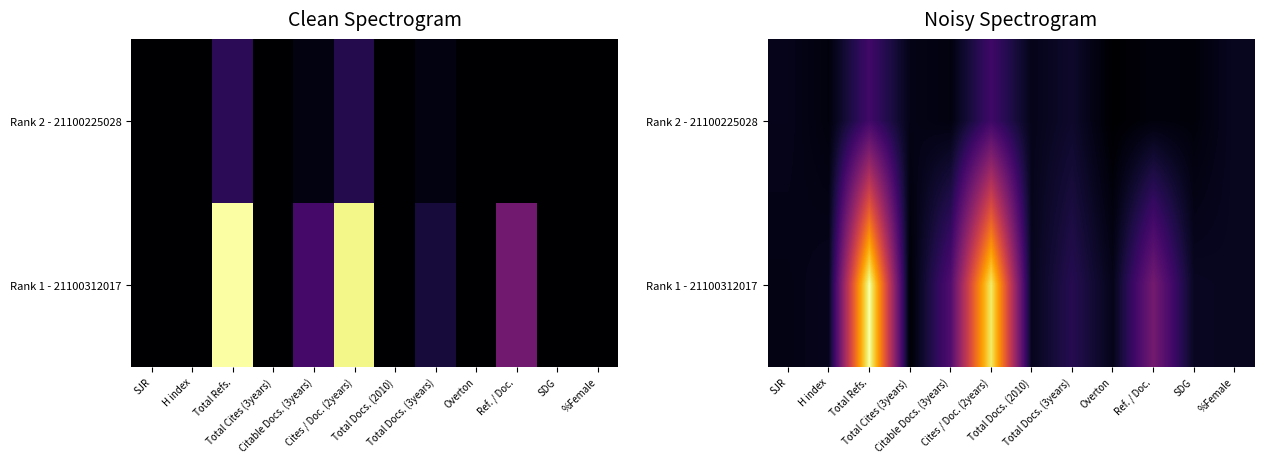

Which has a higher value, Ref. / Doc. or Cites / Doc. (2years)?

Cites / Doc. (2years)